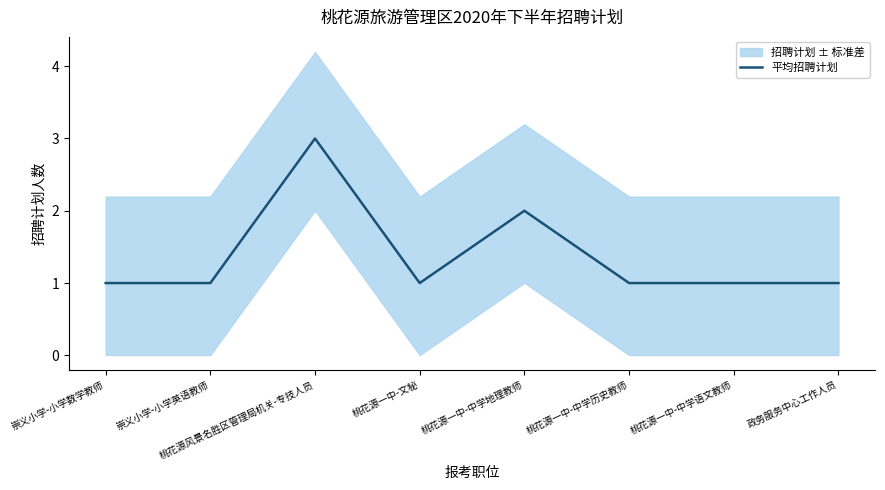

Is it true that the value at 桃花源一中-文秘 is 1?

True